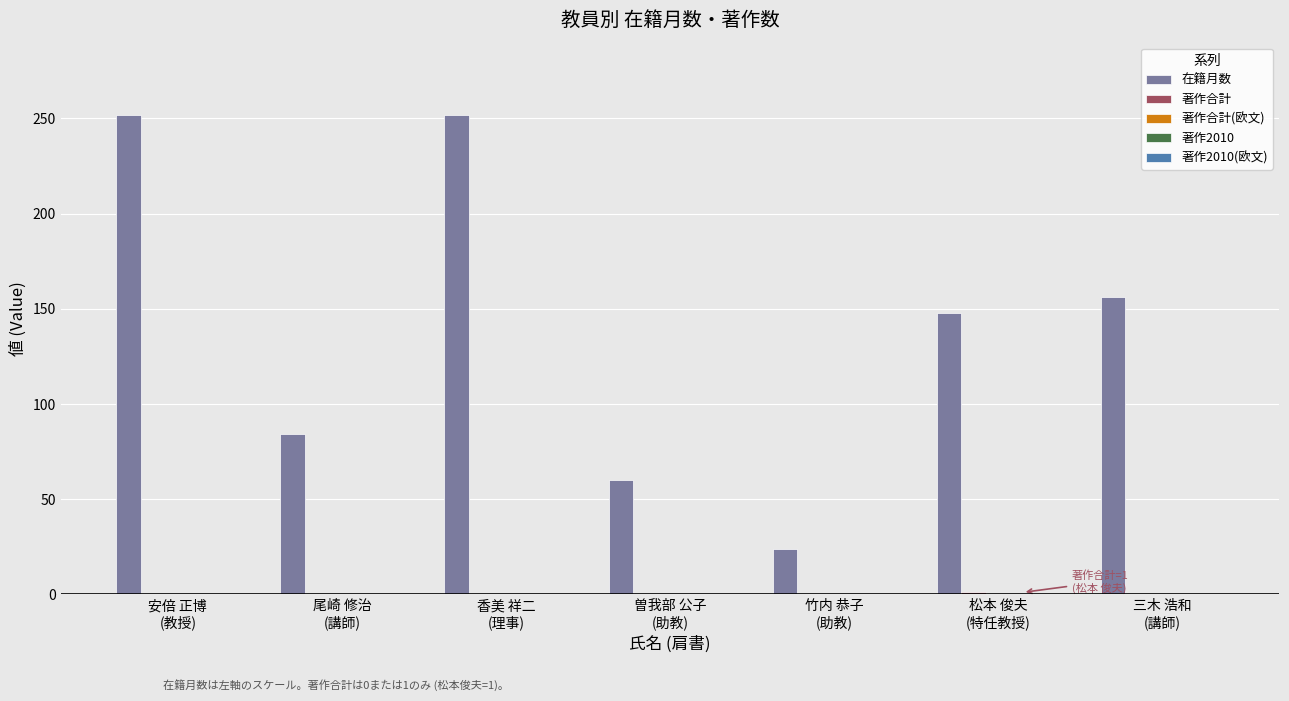

What is the total value across all series at 松本 俊夫
(特任教授)?

149